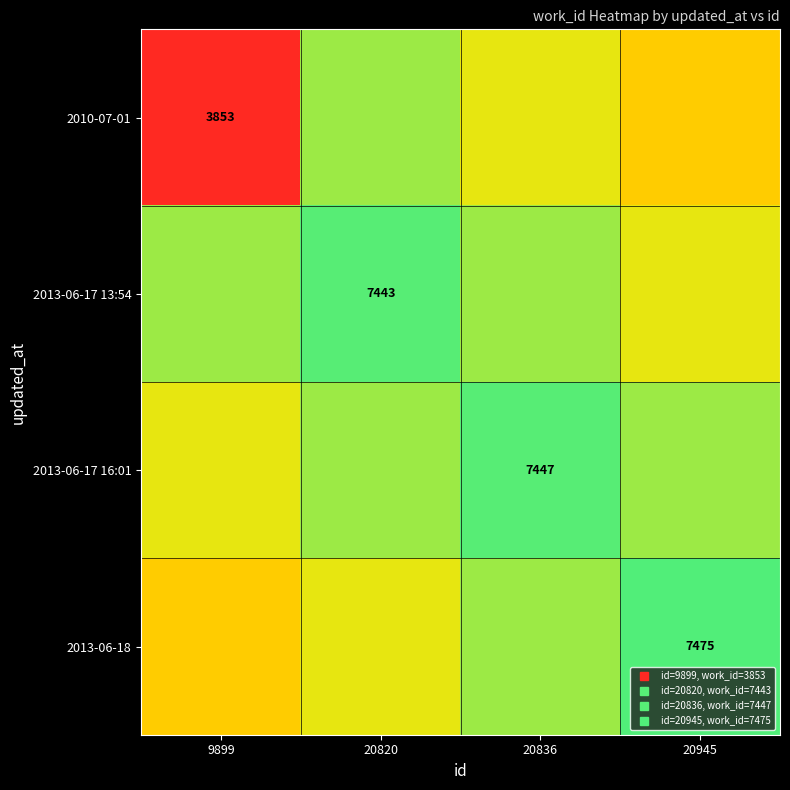

What is the total value across all series at 20945?

27183.5